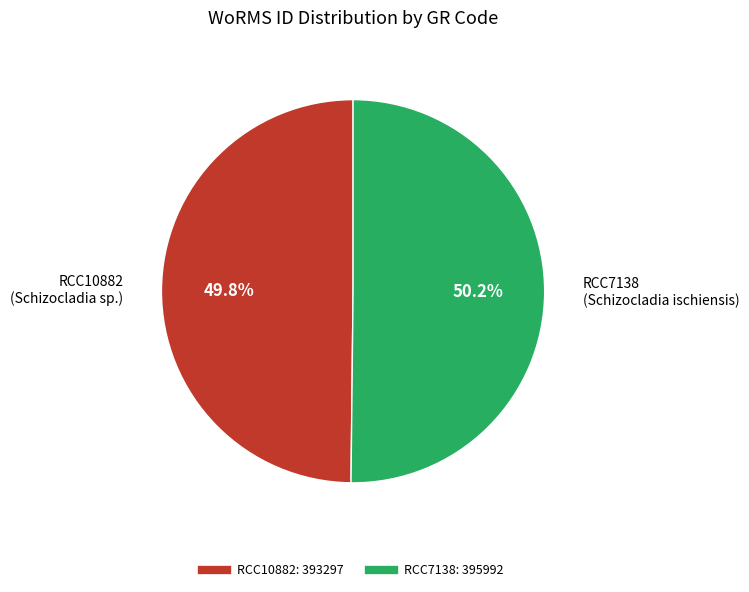

Combined, do RCC10882 and RCC7138 account for over 50%?

Yes